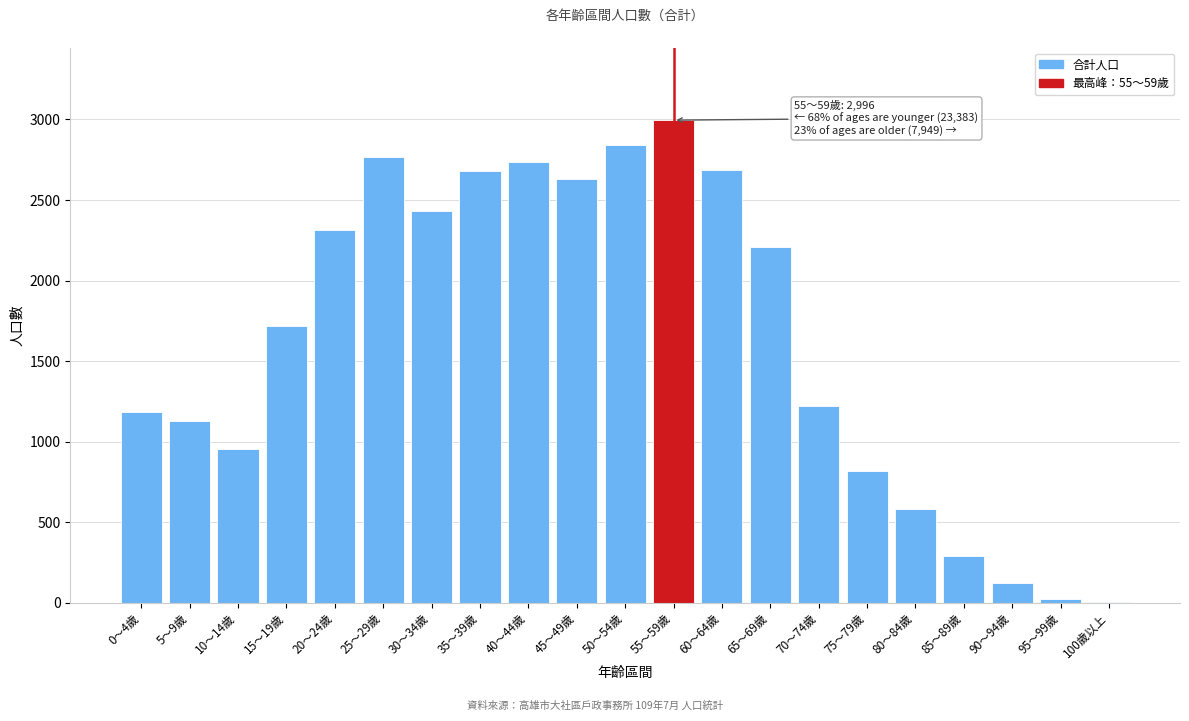

What is the sum of all values?

34328